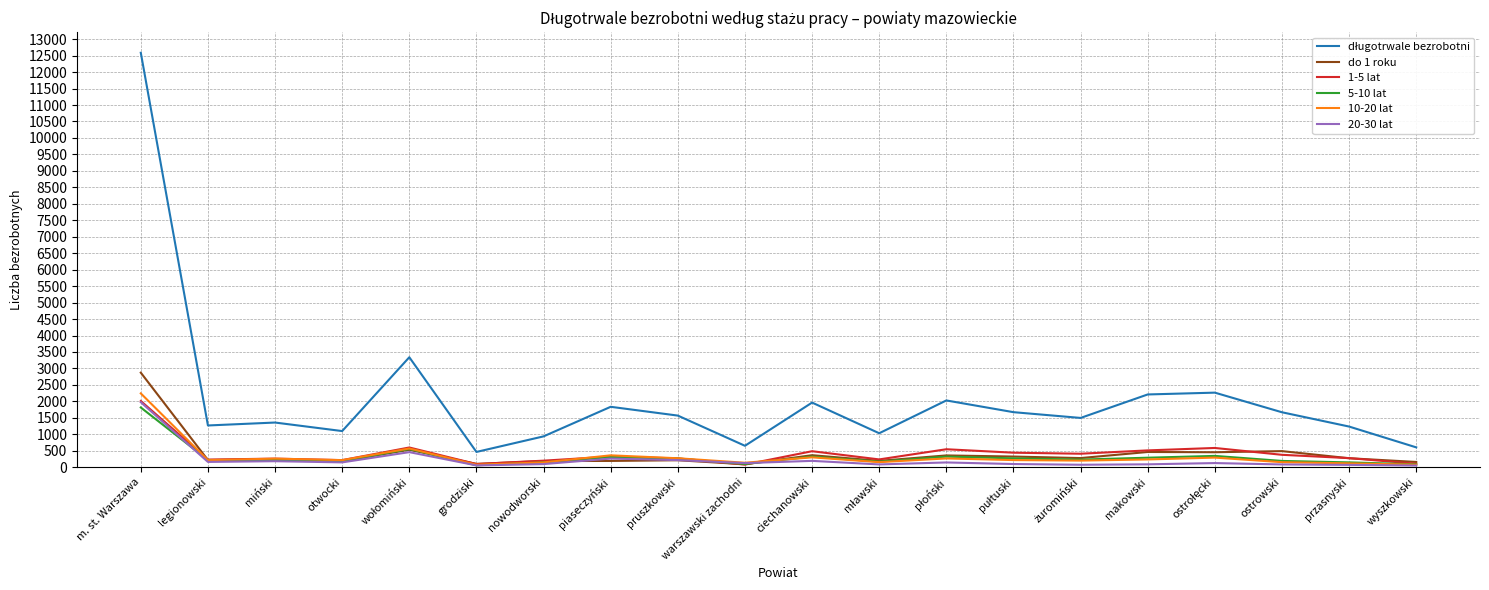

What is the difference between the highest and lowest values at makowski?

2122